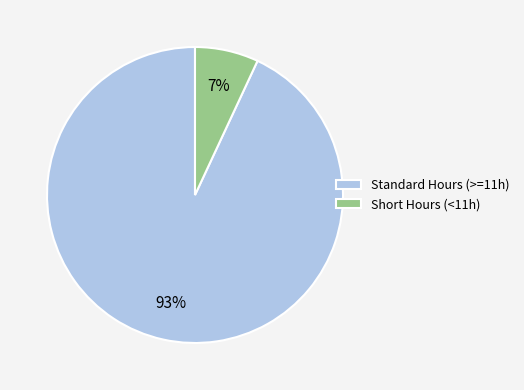

What is the smallest slice in the pie chart?

Short Hours (<11h)